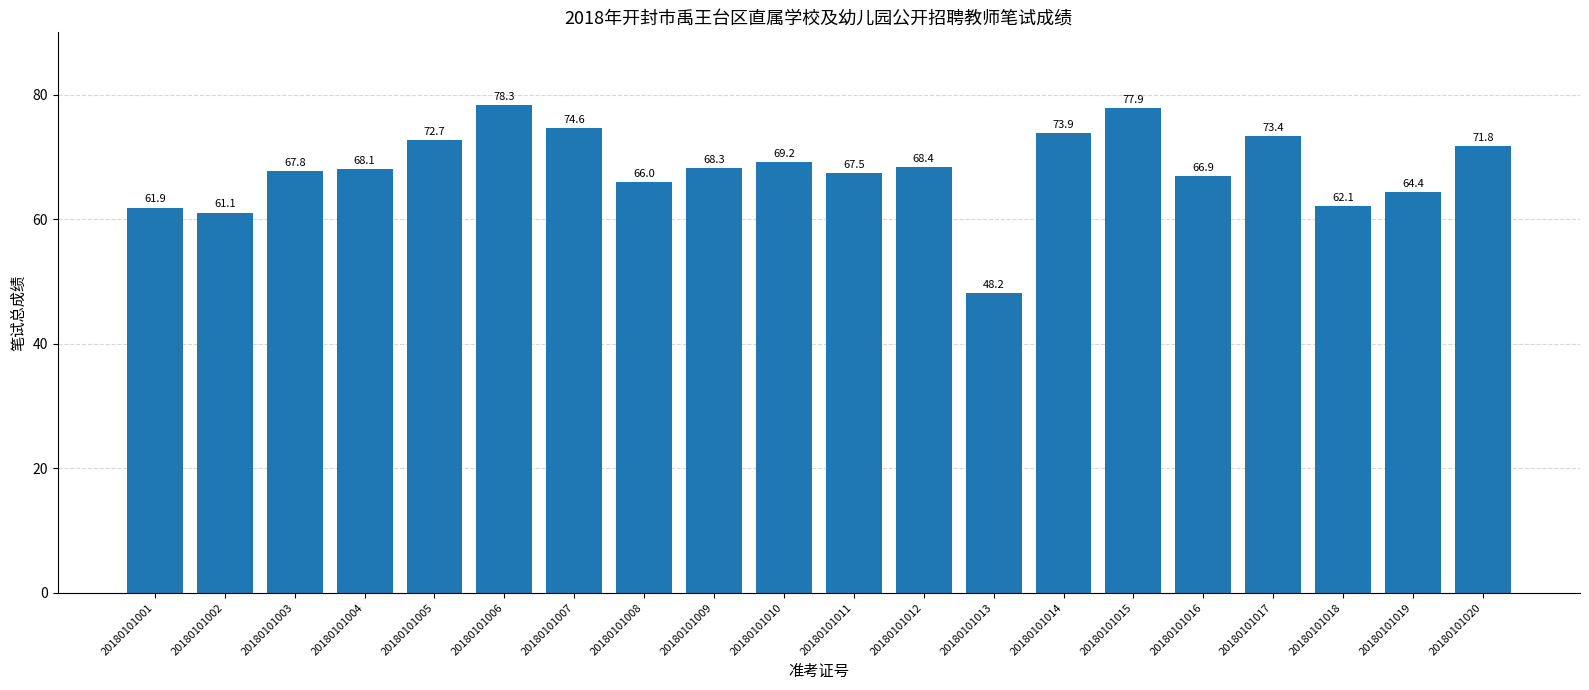

Reading left to right, list all the values displayed in this chart.

20180101001=61.9	20180101002=61.1	20180101003=67.8	20180101004=68.1	20180101005=72.7	20180101006=78.3	20180101007=74.6	20180101008=66.0	20180101009=68.3	20180101010=69.2	20180101011=67.5	20180101012=68.4	20180101013=48.2	20180101014=73.9	20180101015=77.9	20180101016=66.9	20180101017=73.4	20180101018=62.1	20180101019=64.4	20180101020=71.8